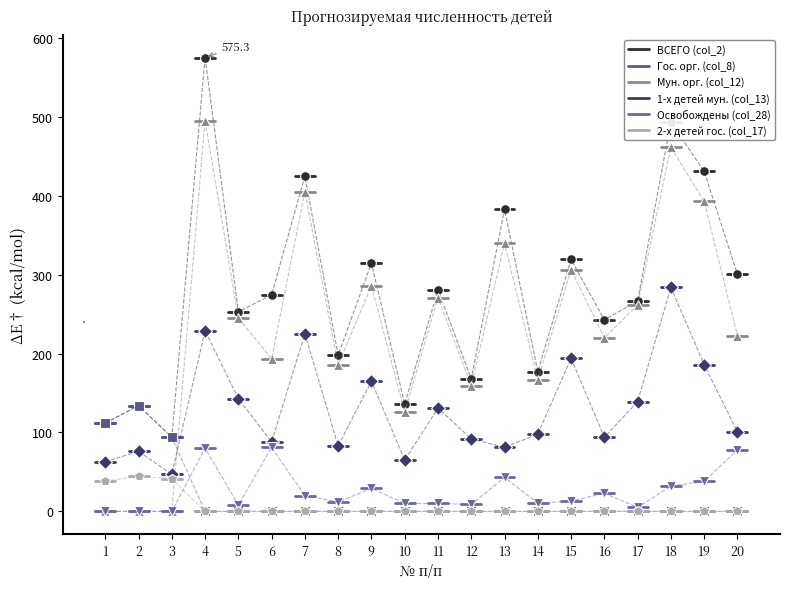

Is the value of 2-х детей гос. (col_17) at 2 greater than the value of 1-х детей мун. (col_13) at 1?

No